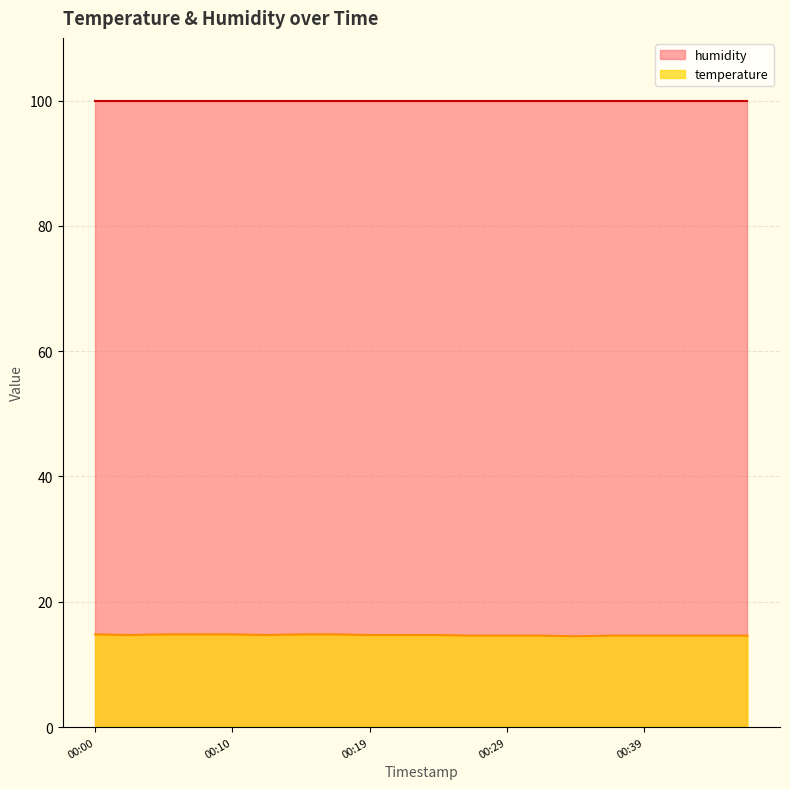

At which category does the chart reach its minimum across all series?

00:34